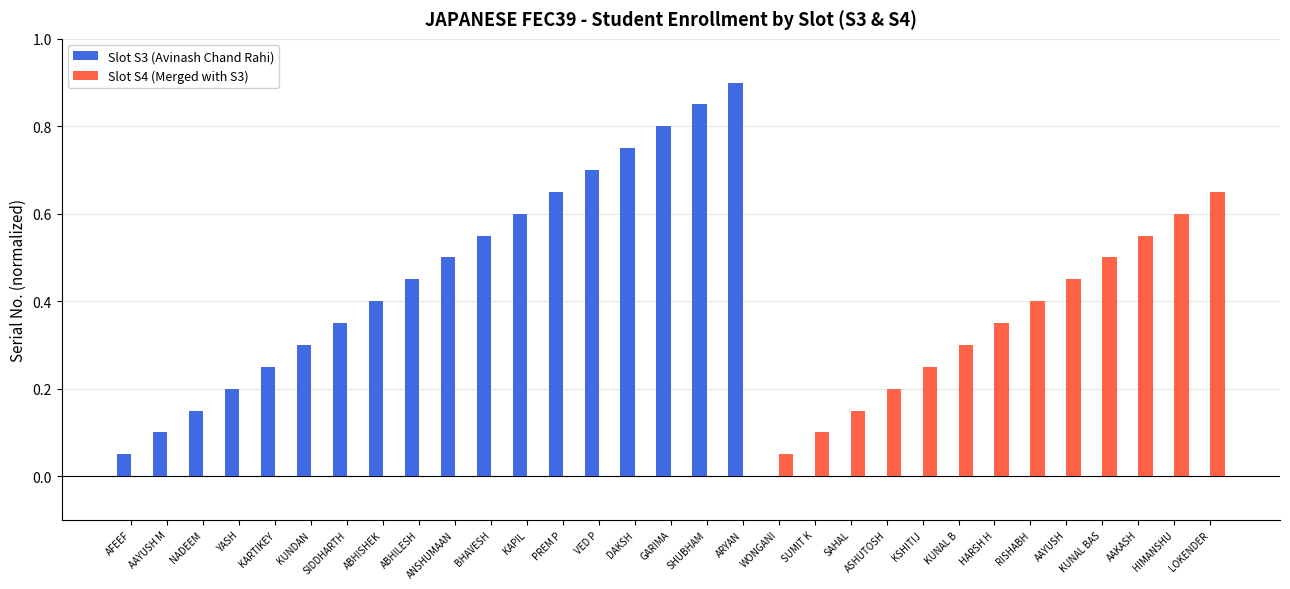

Which series has the largest range (max minus min)?

Slot S3 (Avinash Chand Rahi)